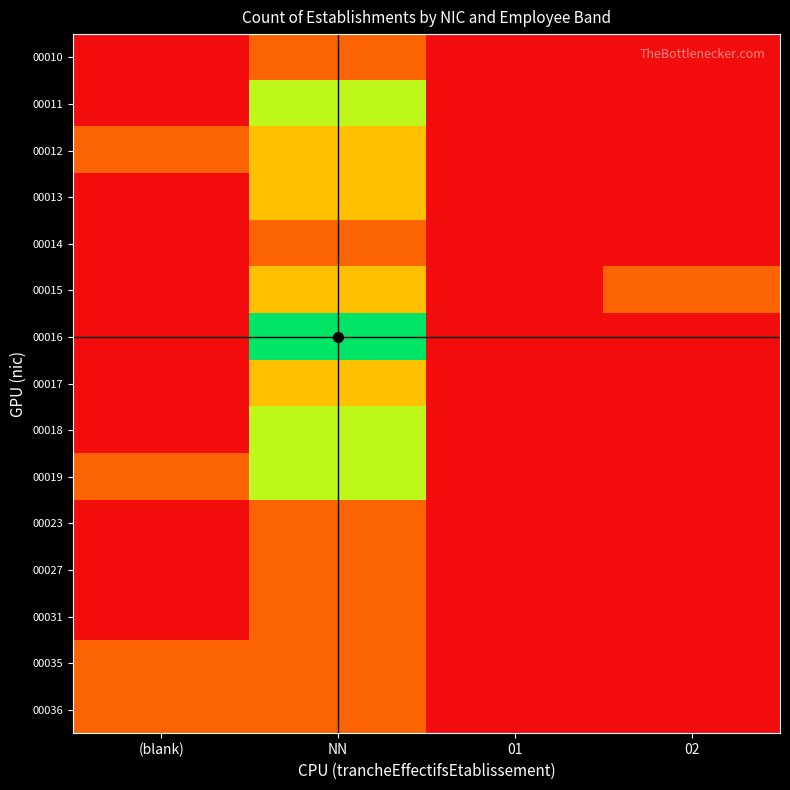

What is the total value across all series at (blank)?

4